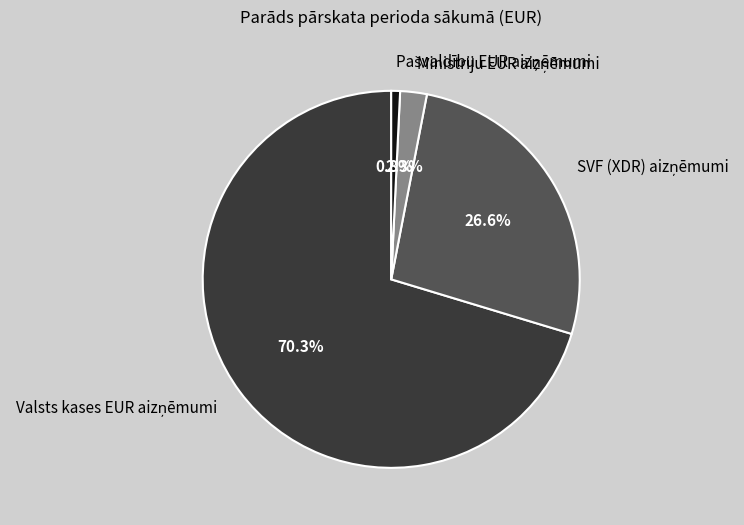

Is there a majority slice in this chart?

Yes